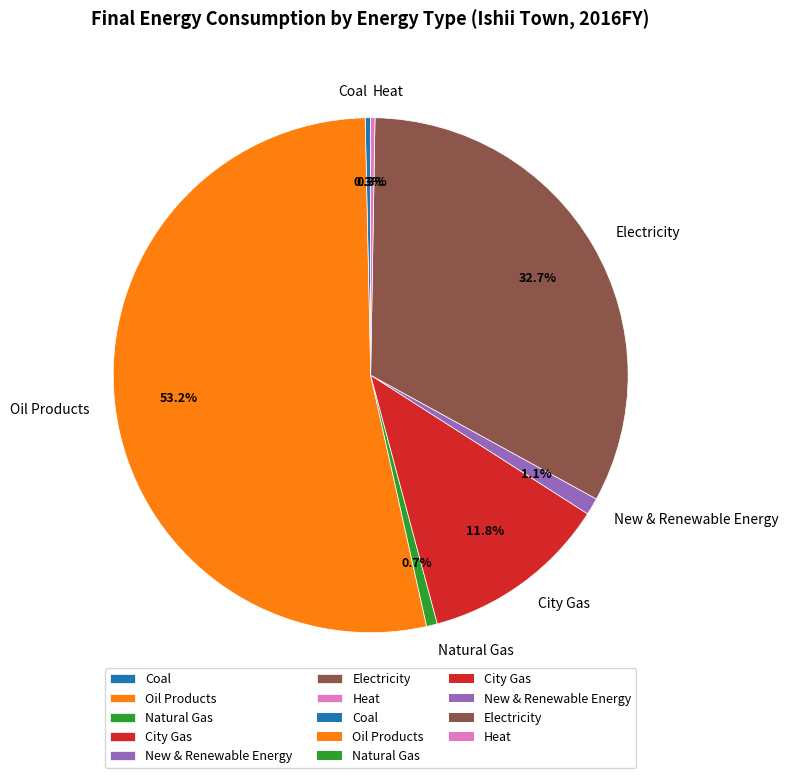

What is the largest slice in the pie chart?

Oil Products